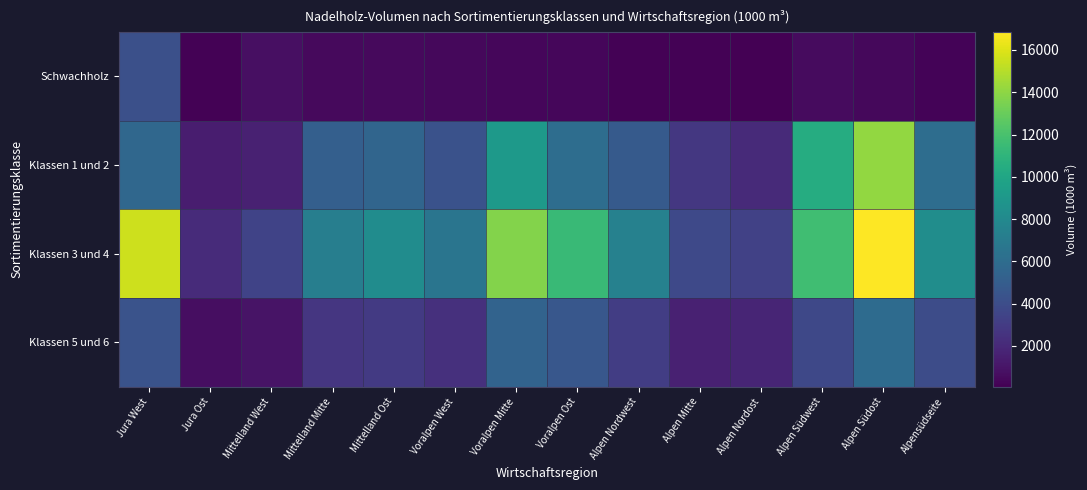

What is the greatest value displayed?

16846